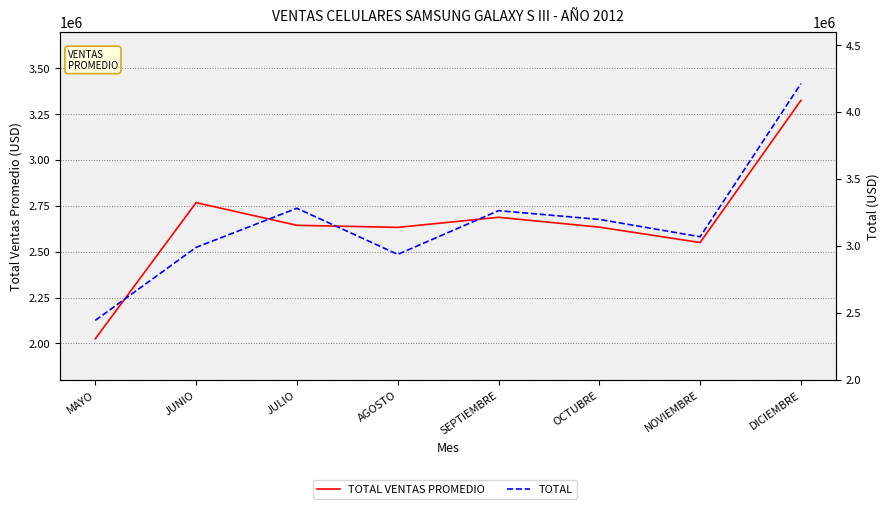

List the labels in order of TOTAL VENTAS PROMEDIO value, largest first.

DICIEMBRE, JUNIO, SEPTIEMBRE, JULIO, OCTUBRE, AGOSTO, NOVIEMBRE, MAYO